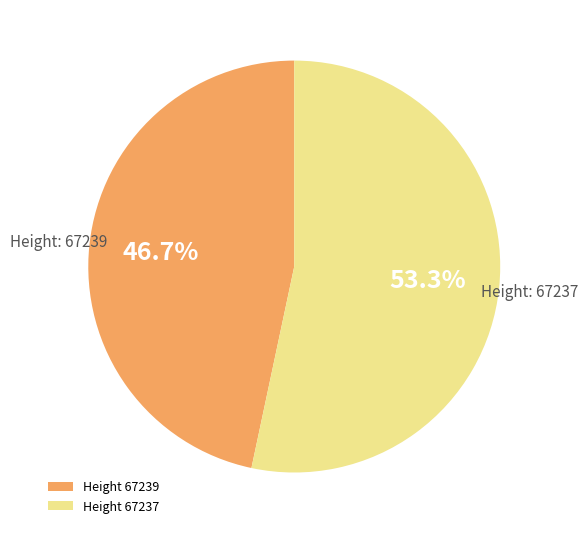

Which has a higher value, Height 67237 or Height 67239?

Height 67237